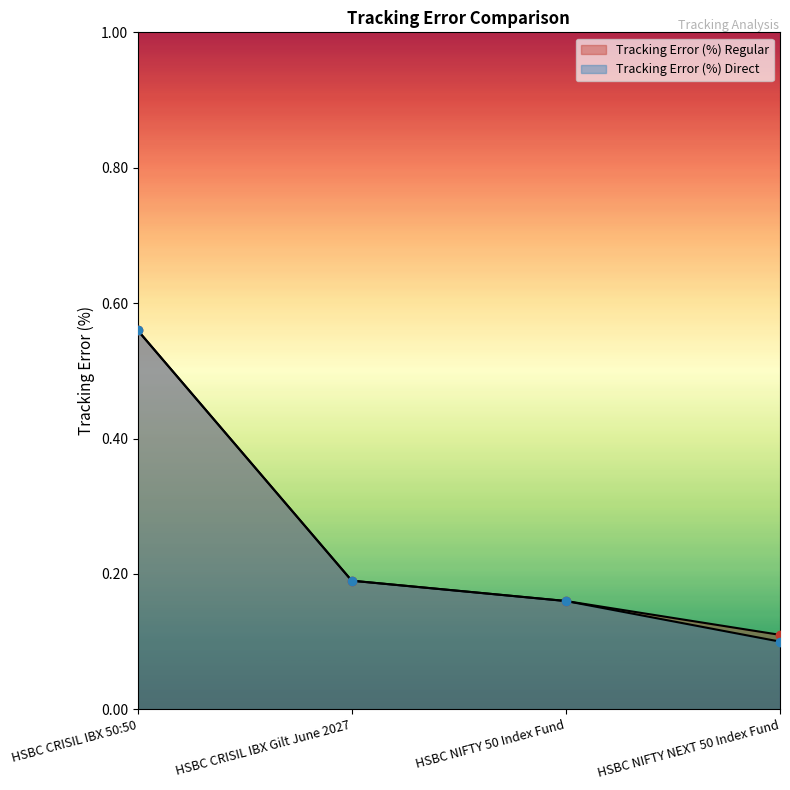

Rank the series at HSBC NIFTY 50 Index Fund from lowest to highest value.

Tracking Error (%) Regular, Tracking Error (%) Direct